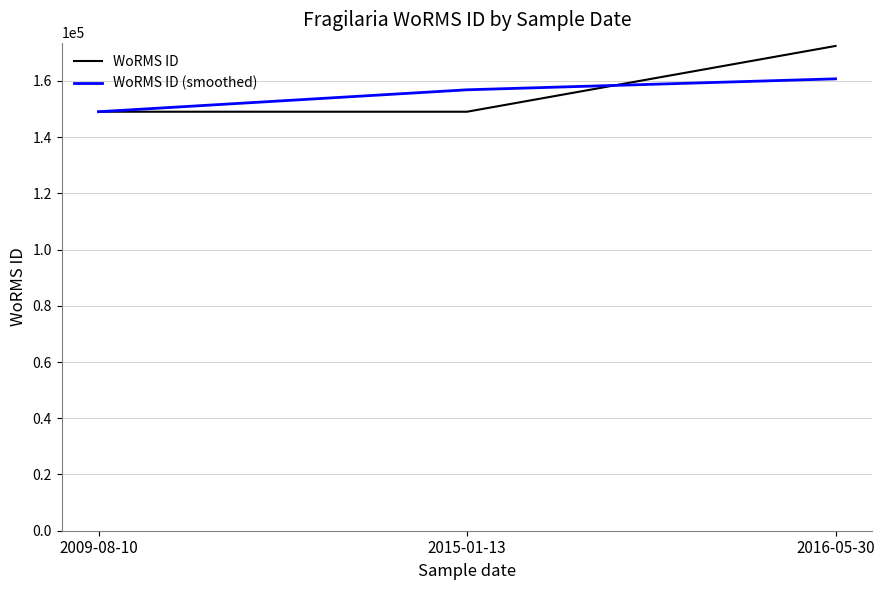

What is the maximum value for WoRMS ID (smoothed)?

160723.5